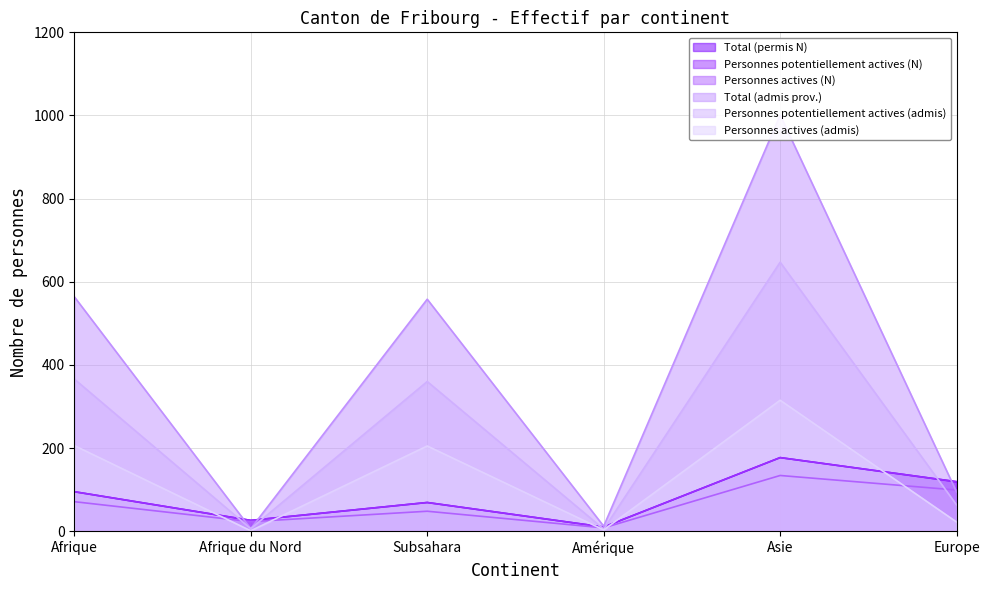

Rank the categories by Total (permis N) value from highest to lowest.

Asie, Europe, Afrique, Subsahara, Afrique du Nord, Amérique